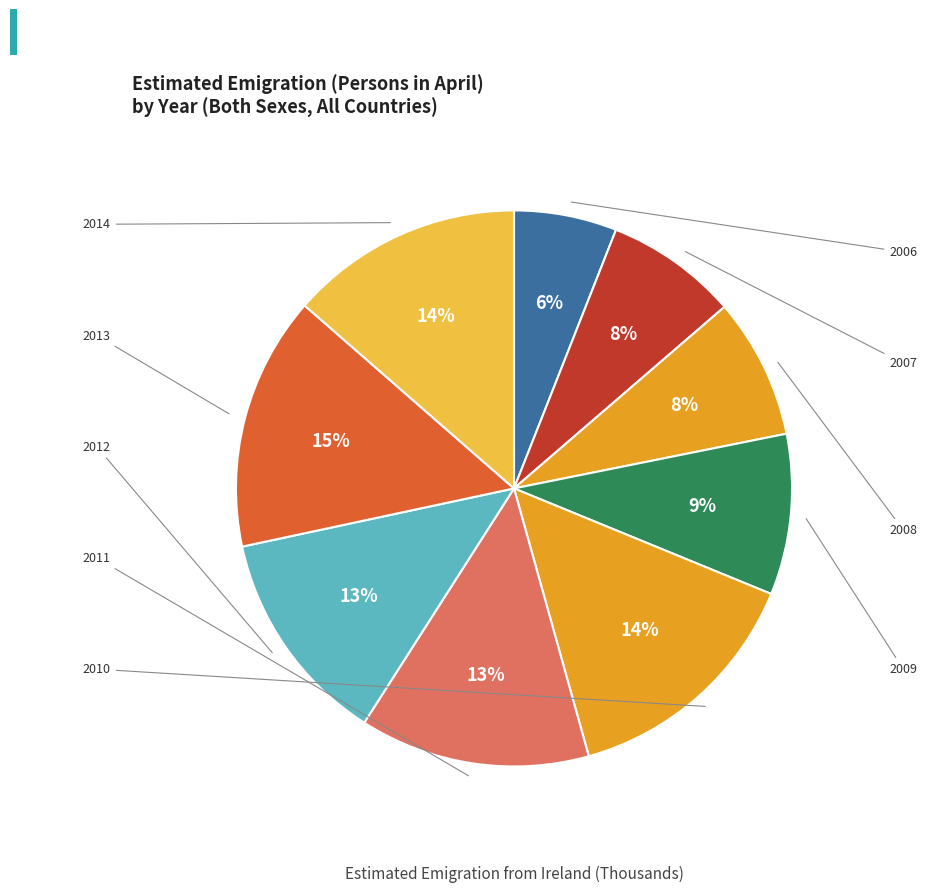

Which slice is the largest?

2013